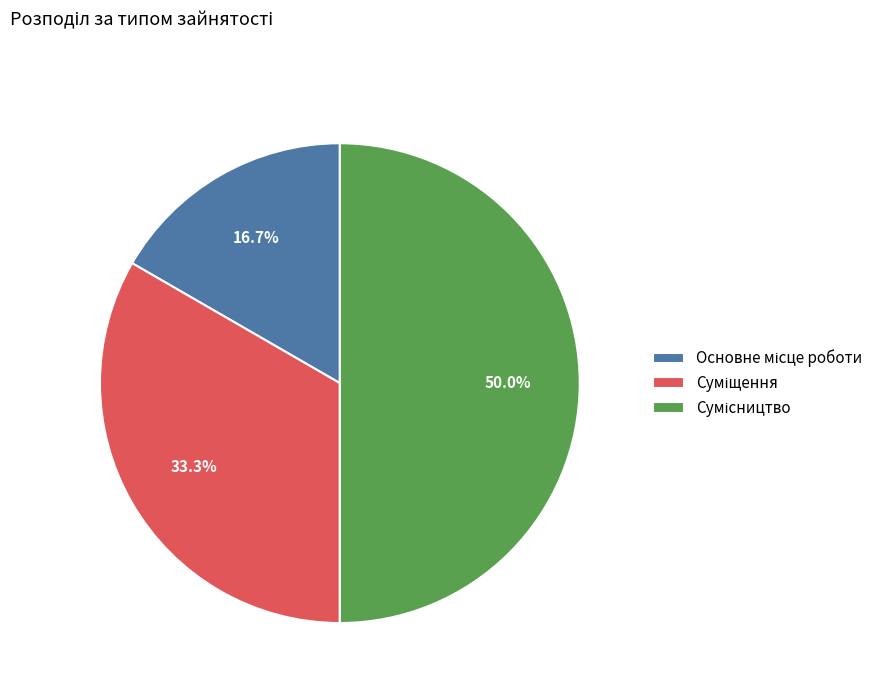

To the nearest percent, what is the difference between the Сумісництво and Основне місце роботи slice percentages?

33%